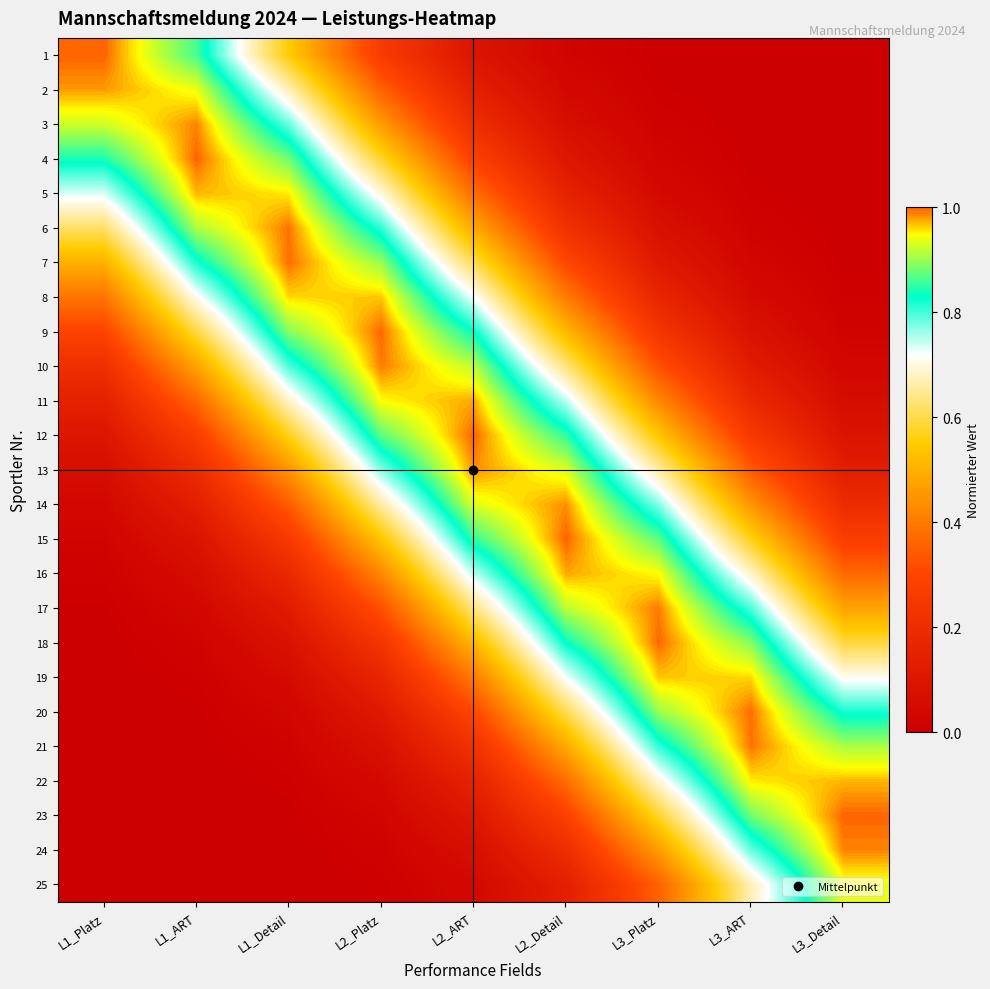

How many categories are shown in the chart?

9